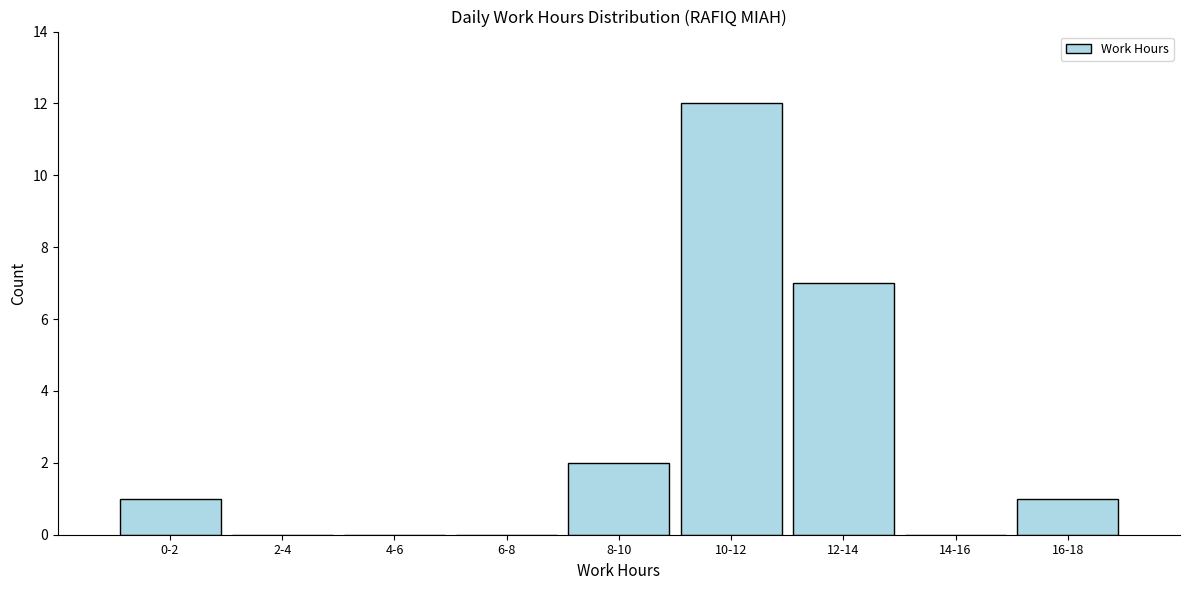

Reading left to right, list all the values displayed in this chart.

0-2=1	2-4=0	4-6=0	6-8=0	8-10=2	10-12=12	12-14=7	14-16=0	16-18=1